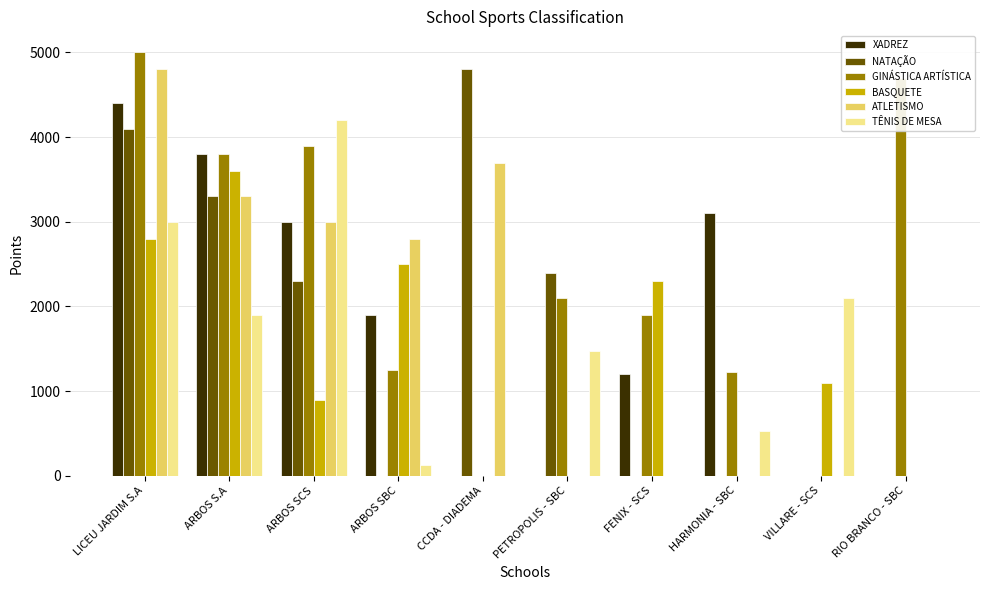

Is it true that XADREZ equals 0 at PETROPOLIS - SBC?

True